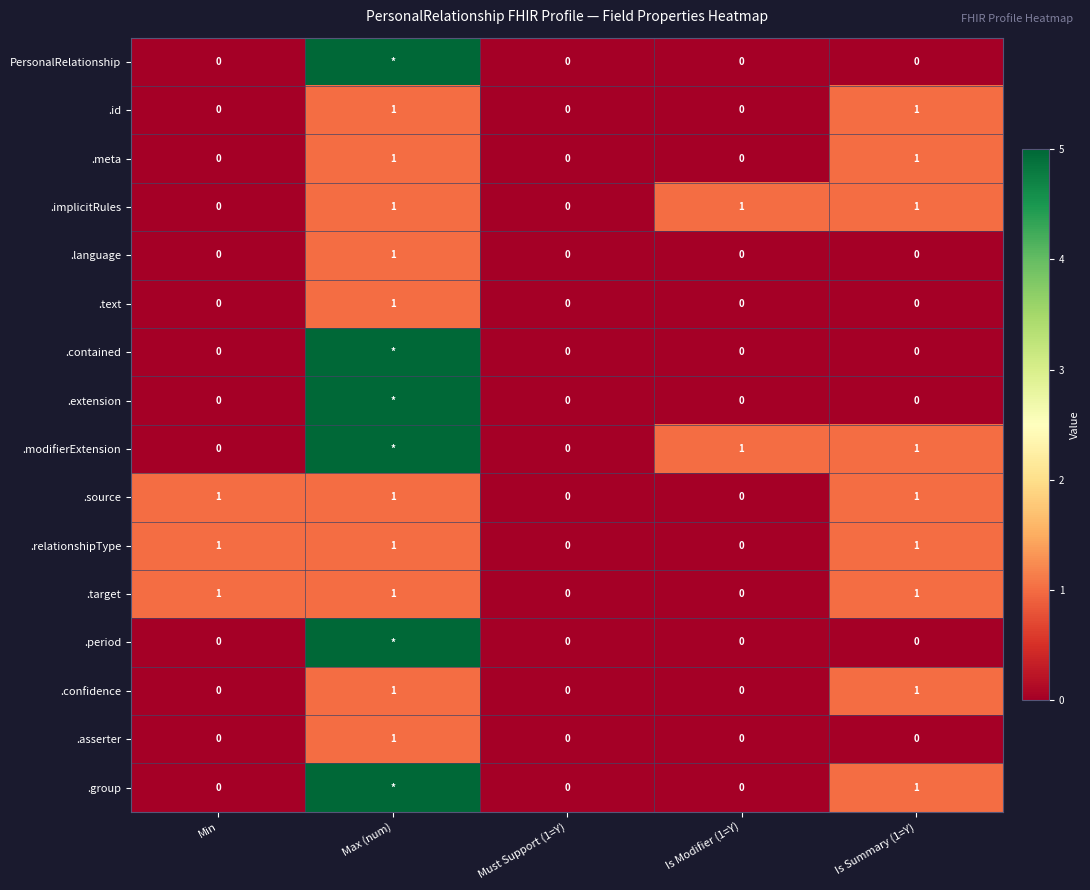

The .language series shows 0 at Is Modifier (1=Y). True or false?

True